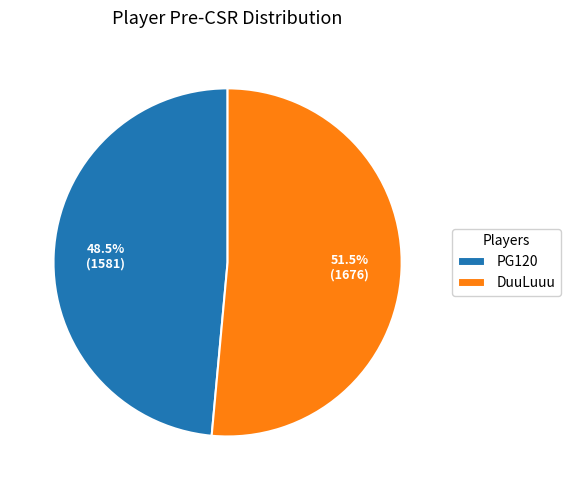

Which category has the smallest portion of the pie?

PG120